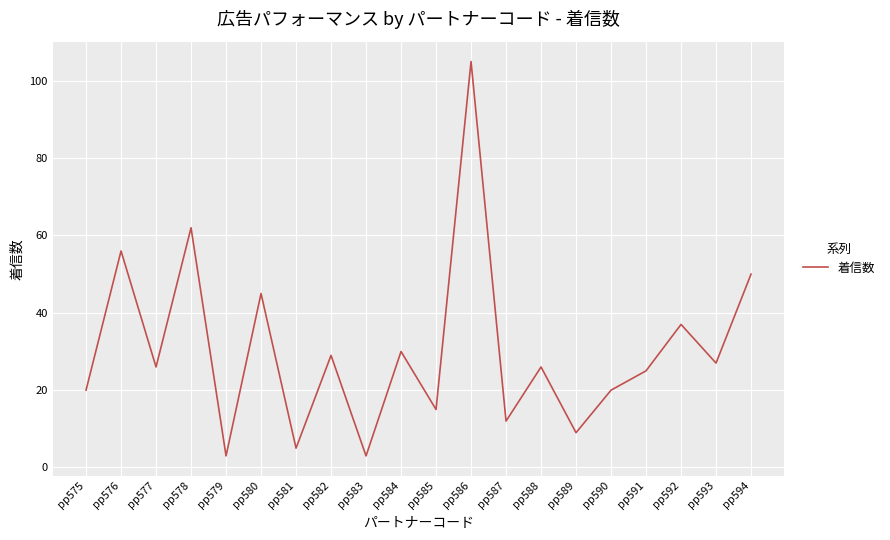

True or false: the data has more than 1 interior local peaks.

True